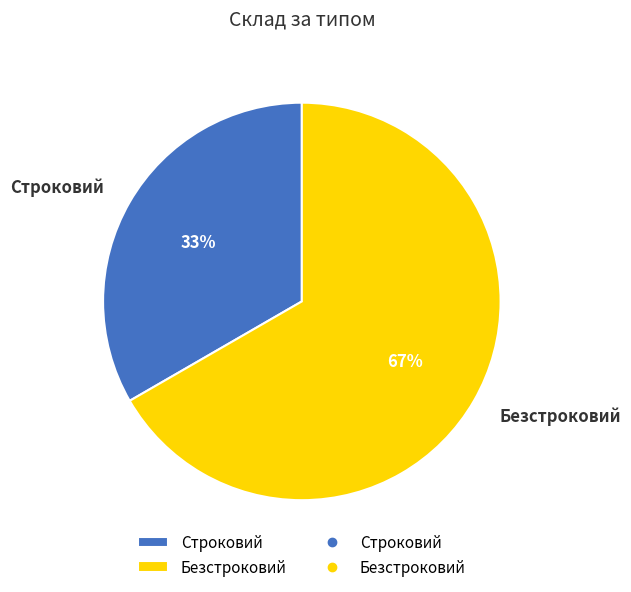

How many segments does this pie chart have?

2